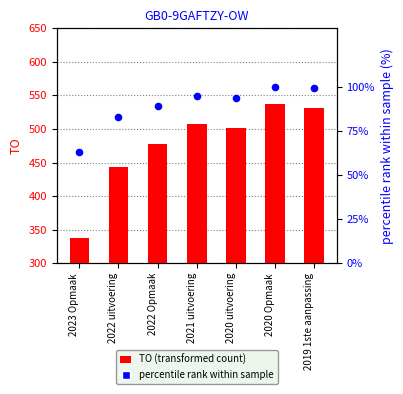

Is the value of TO (transformed count) at 2022 Opmaak greater than the value of percentile rank within sample at 2023 Opmaak?

Yes